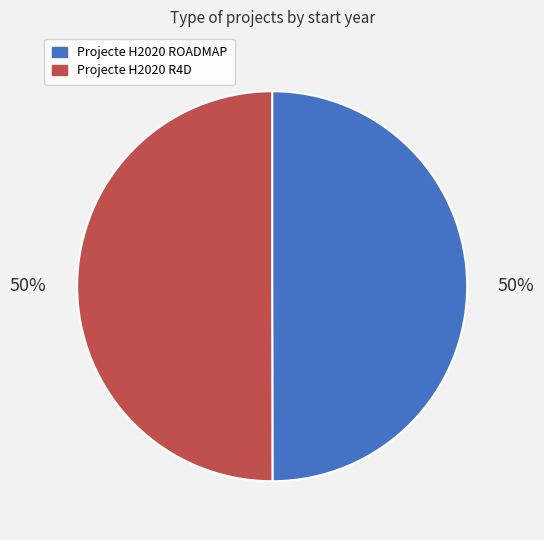

How many slices are in this pie chart?

2